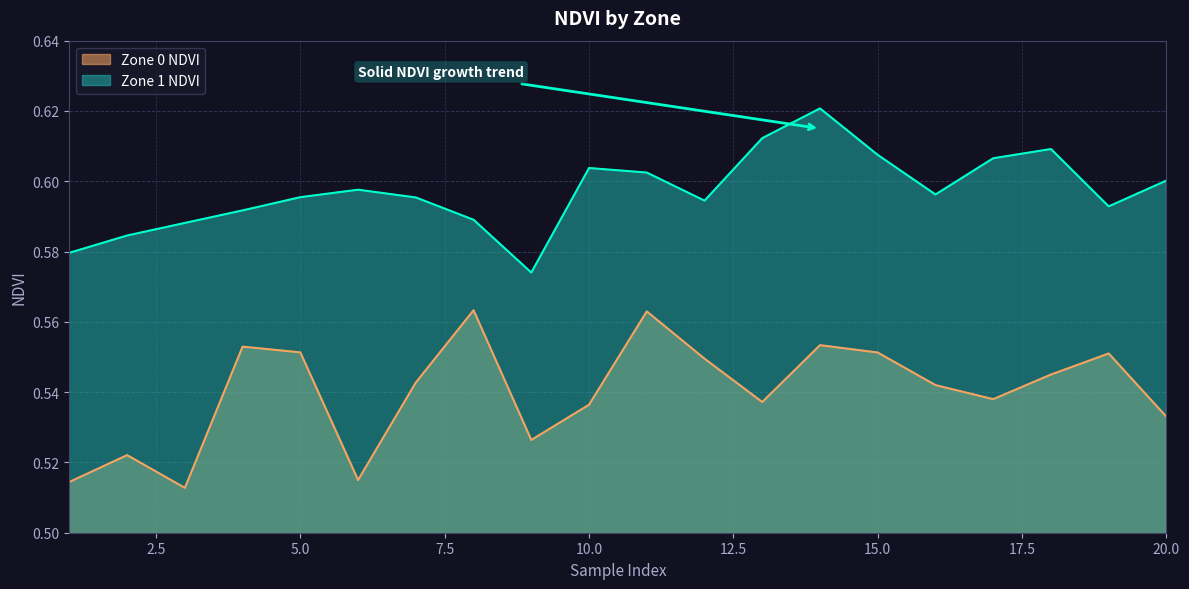

Rank the series at 8 from lowest to highest value.

Zone 0 NDVI, Zone 1 NDVI